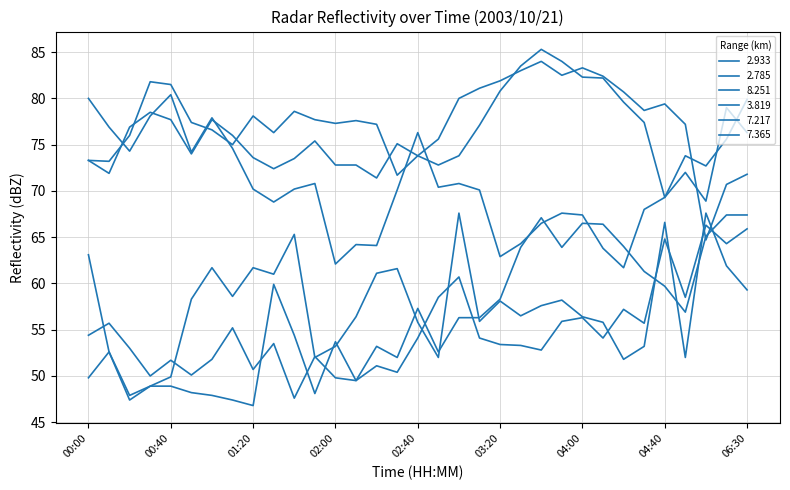

Does the chart display data point markers on the line(s)?

No